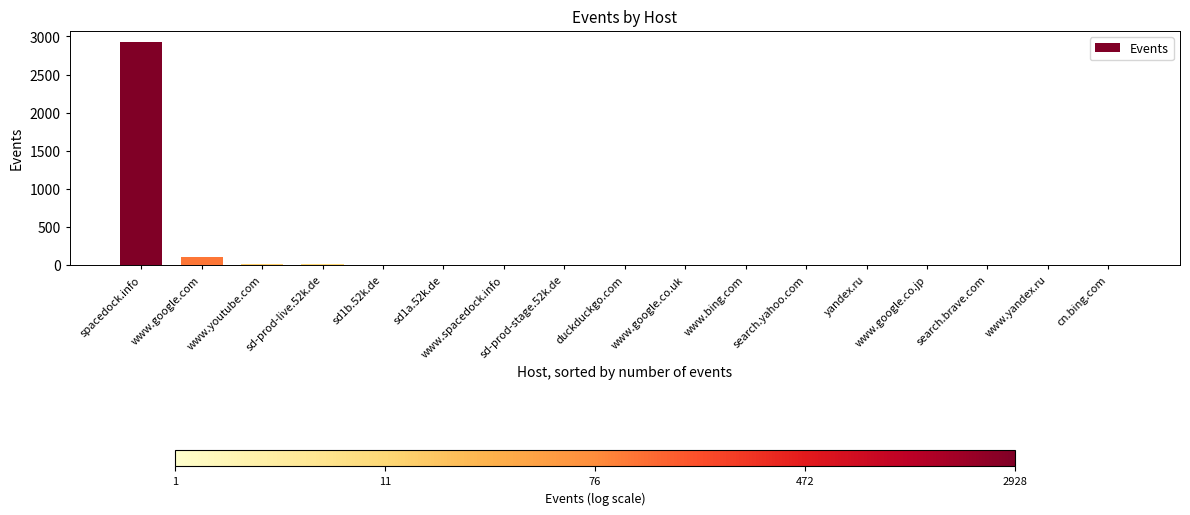

What is the average value?

182